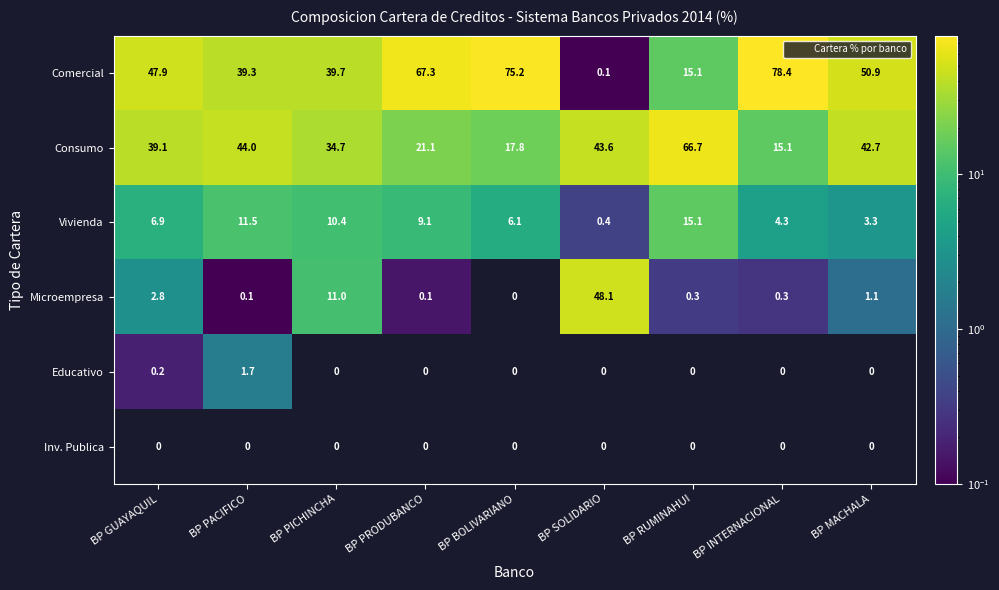

Between BP PICHINCHA and BP SOLIDARIO, which series saw the biggest shift?

Comercial